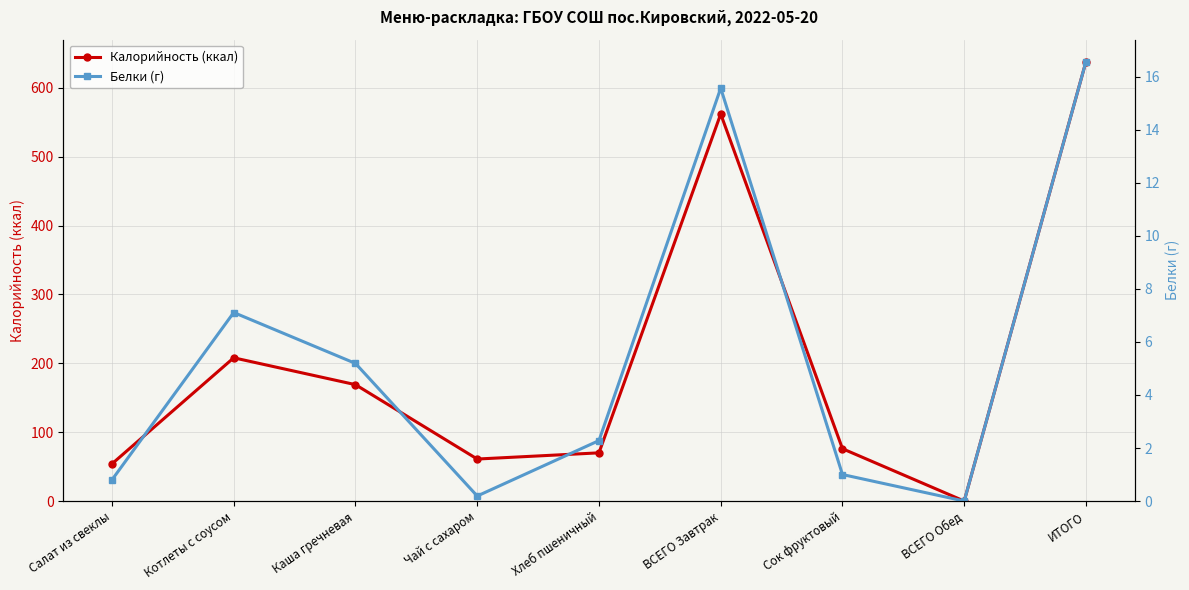

At Сок фруктовый, list the series in order from largest to smallest.

Калорийность (ккал), Белки (г)